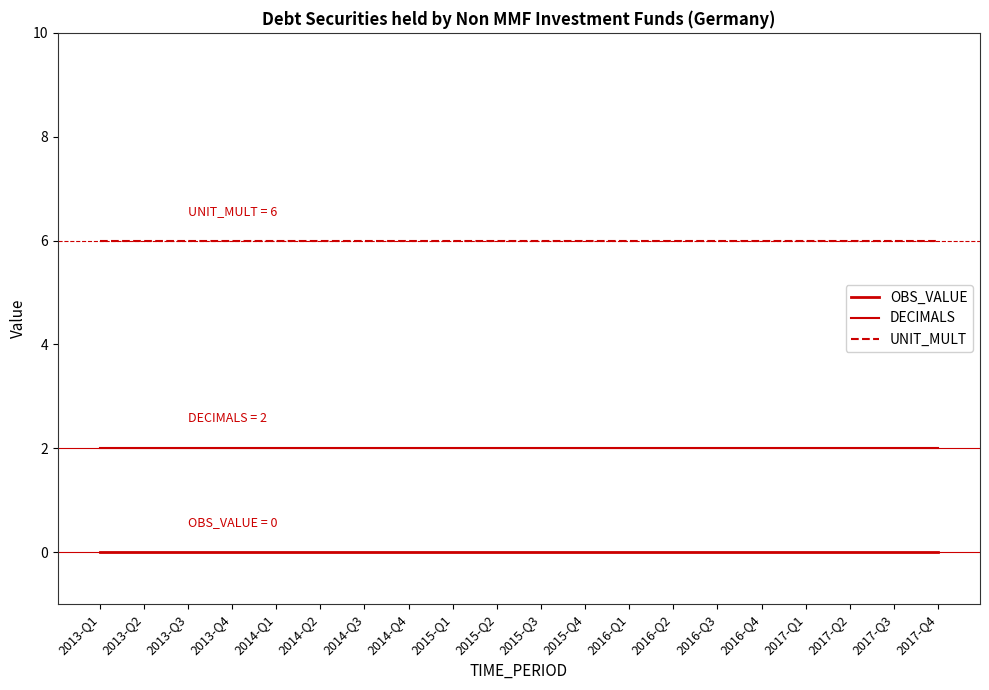

True or false: OBS_VALUE and UNIT_MULT cross at least once.

False